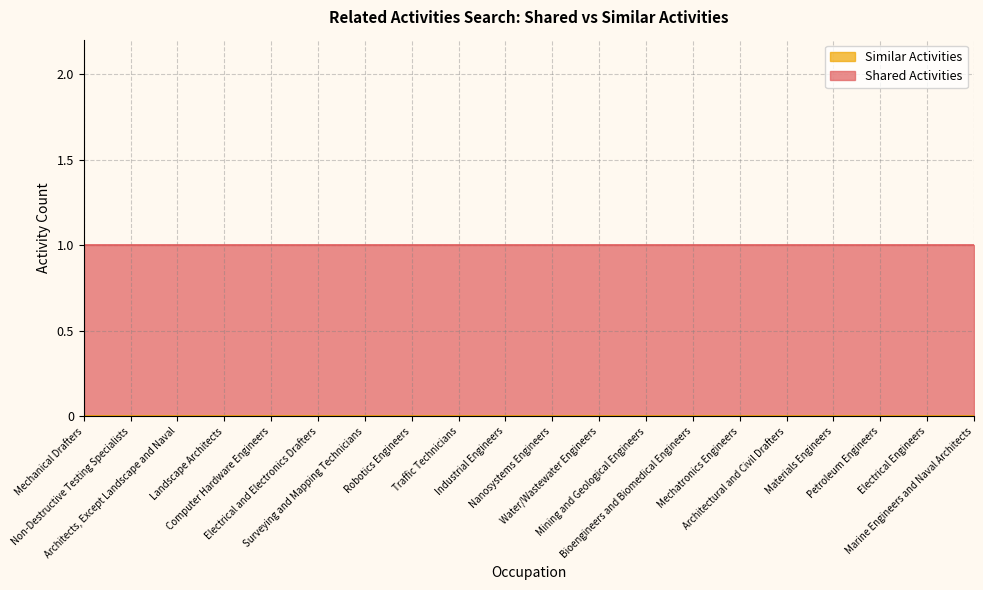

True or false: Similar Activities has more than 2 points higher than both neighbors.

False